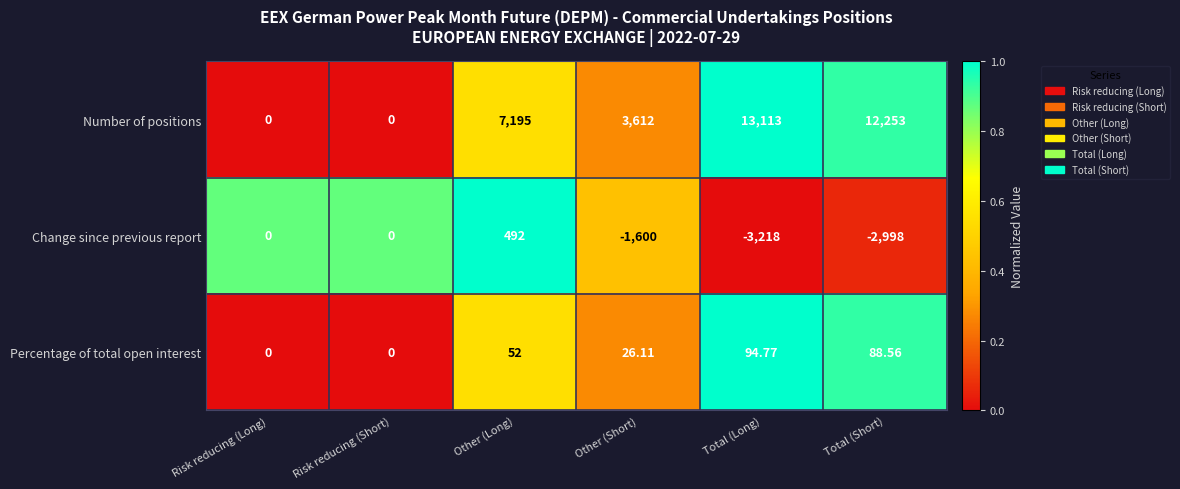

Rank the series by their average value, from highest to lowest.

Number of positions, Percentage of total open interest, Change since previous report